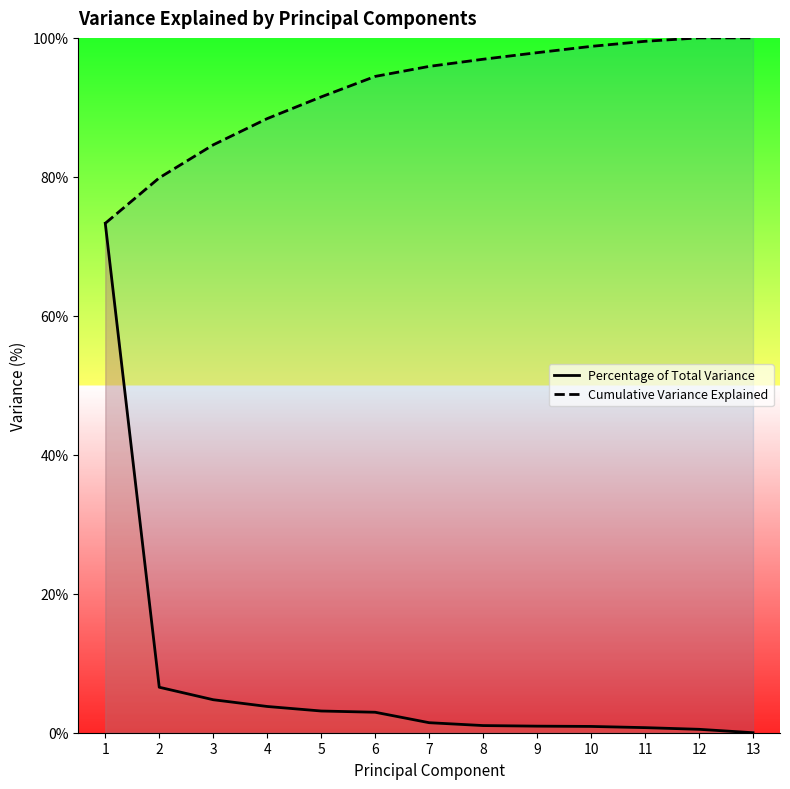

What is the value of the Cumulative Variance Explained point at the 3rd from the left?

84.6